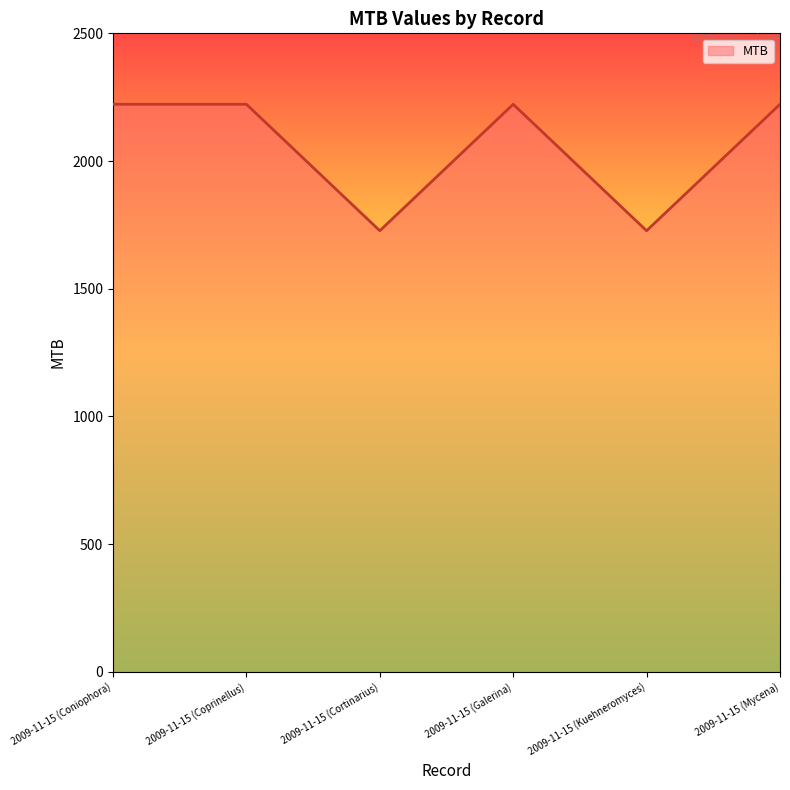

Does the chart have visible grid lines?

No